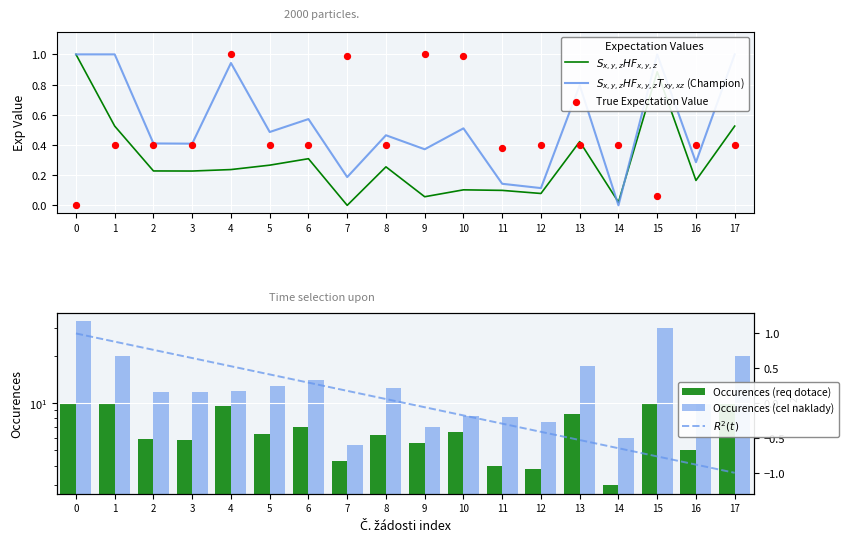

Which series has the widest spread of Y values?

Occurences (cel naklady)